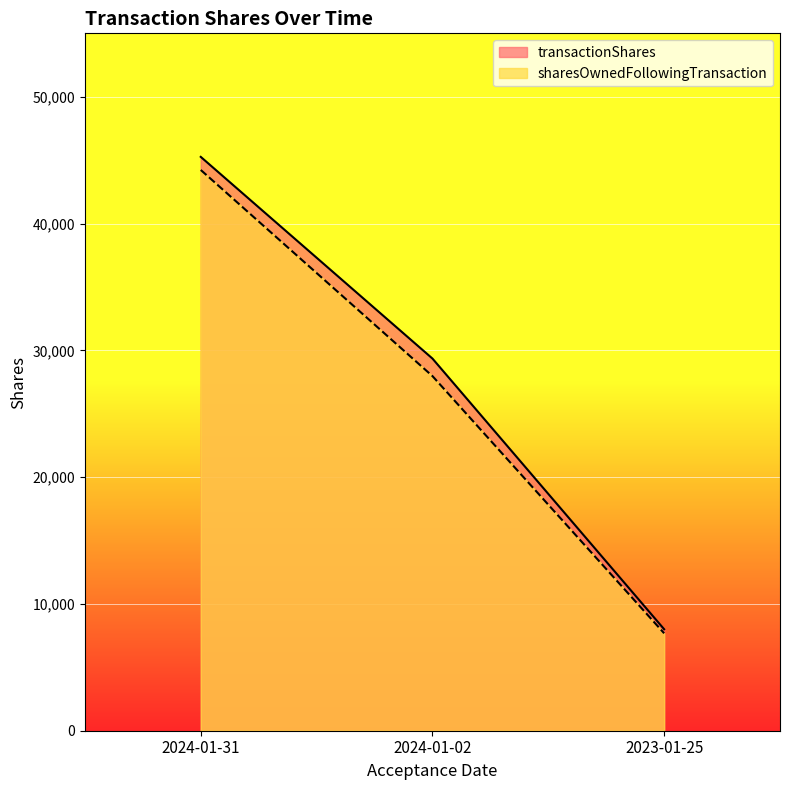

What is the label of the 3rd point from the right?

2024-01-31